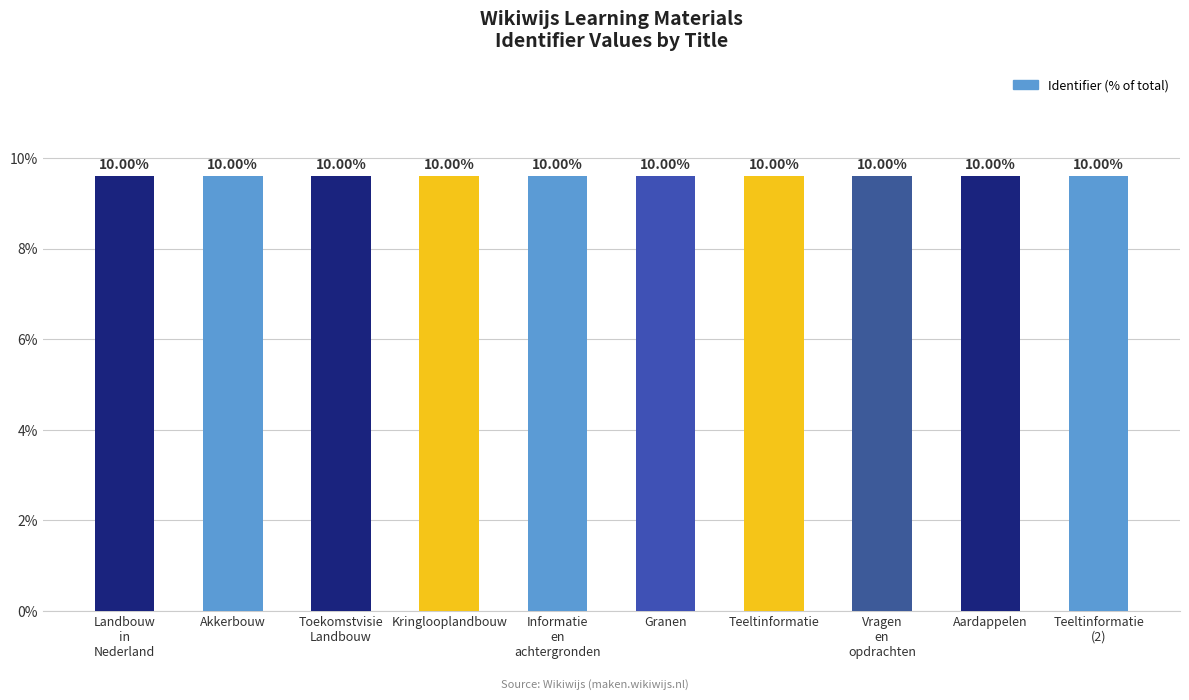

Which category has the lowest value across all series?

Landbouw
in
Nederland